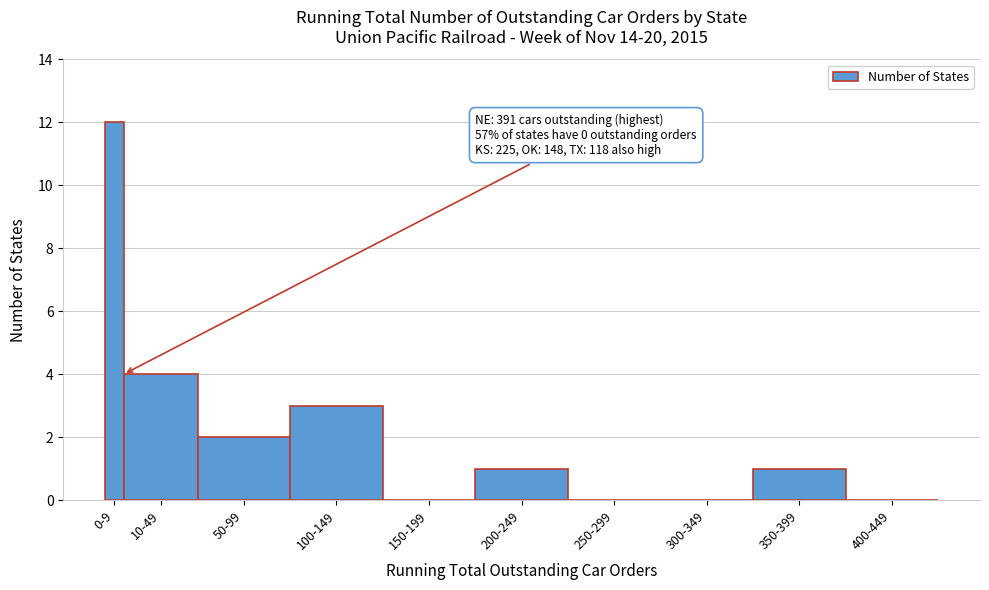

Reading right to left, what are all the values shown in this chart?

400-449=0	350-399=1	300-349=0	250-299=0	200-249=1	150-199=0	100-149=3	50-99=2	10-49=4	0-9=12